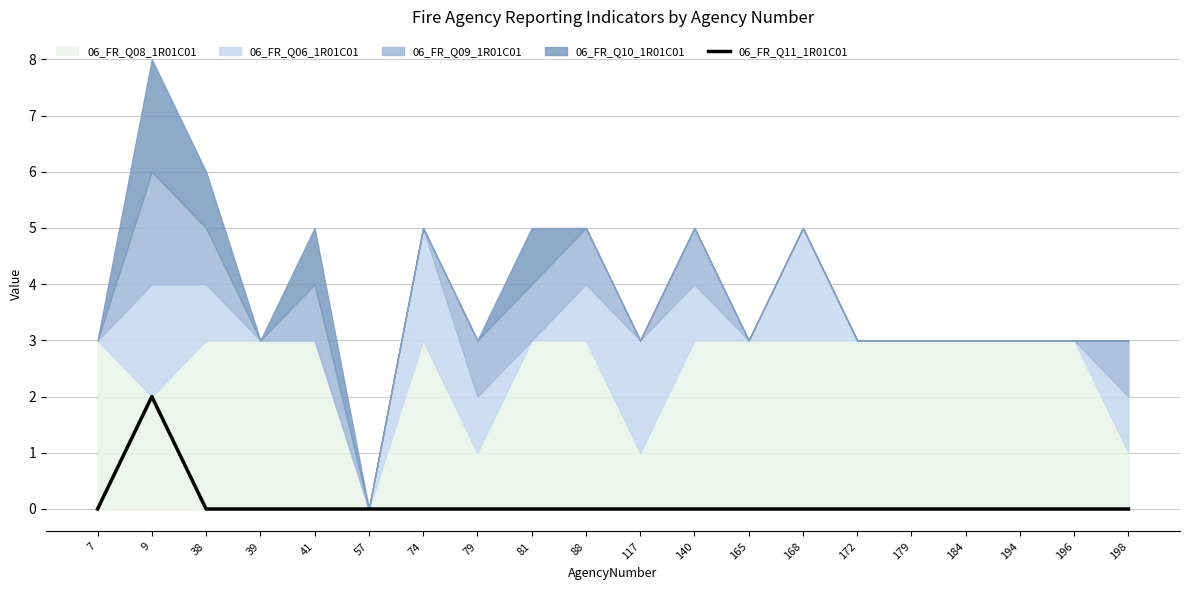

Reading right to left, extract all data points from this chart.

0	0	0	0	0	0	0	0	0	0	0	0	0	0	0	0	0	0	2	0